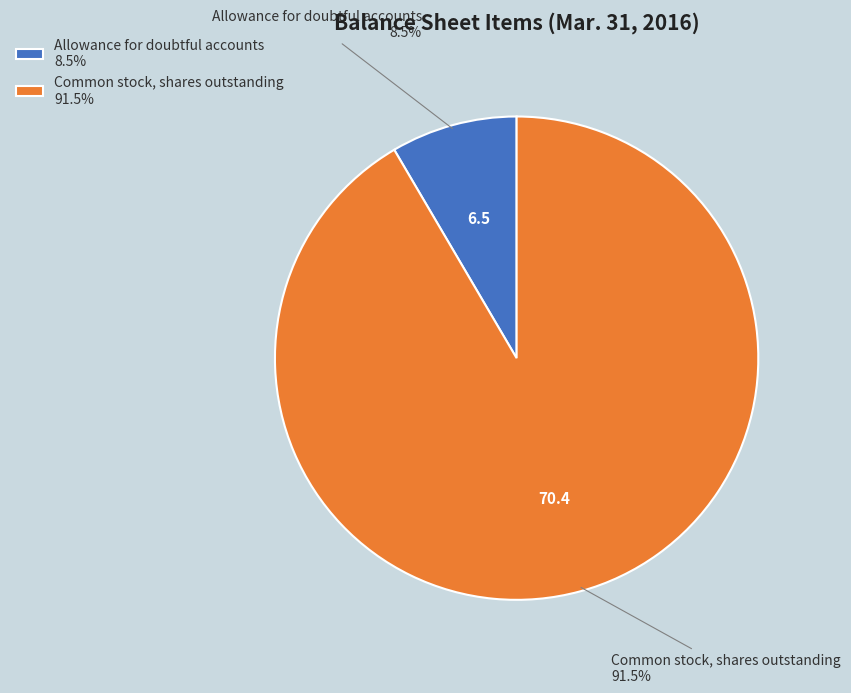

Does Common stock, shares outstanding 91.5% account for over 50% of the chart?

Yes